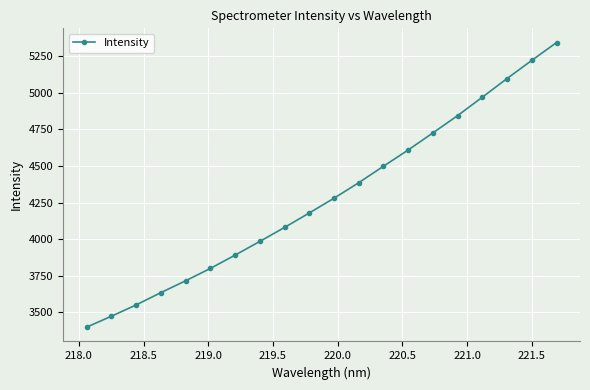

What is the sum of all values?

85681.4